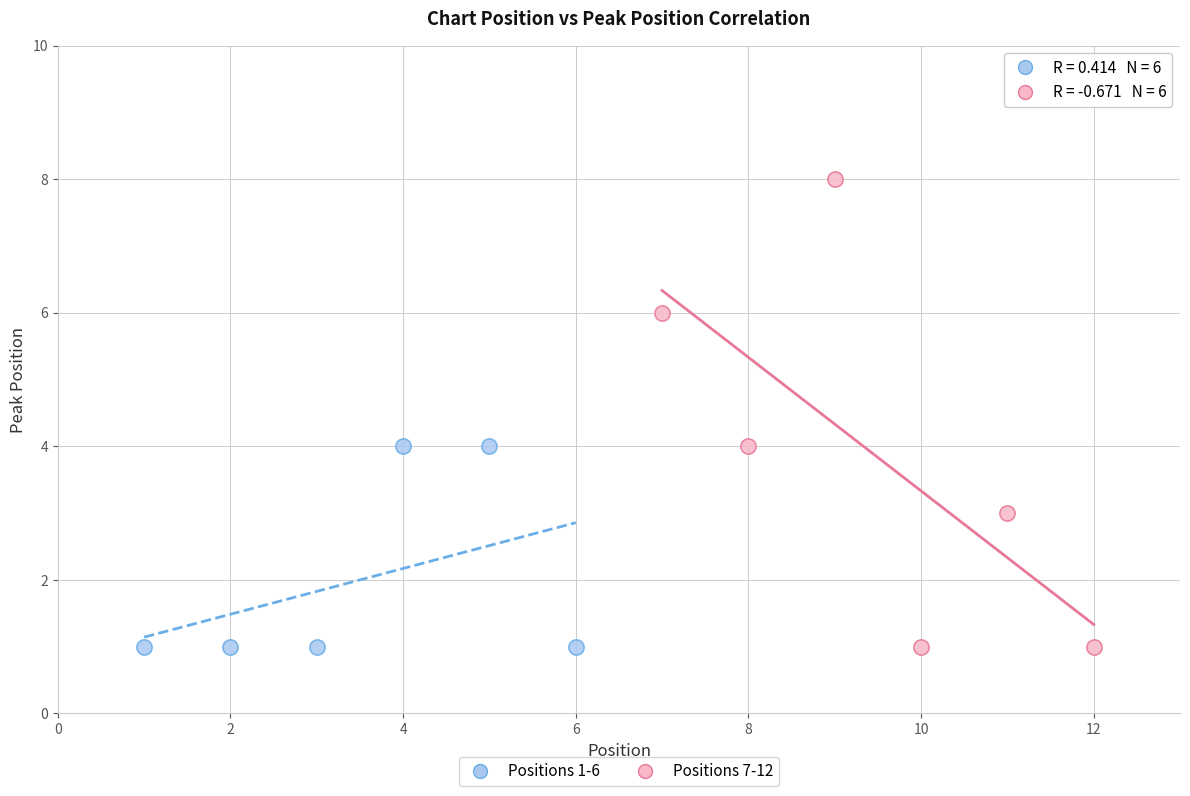

Which series has the largest Y range (max minus min)?

Positions 7-12